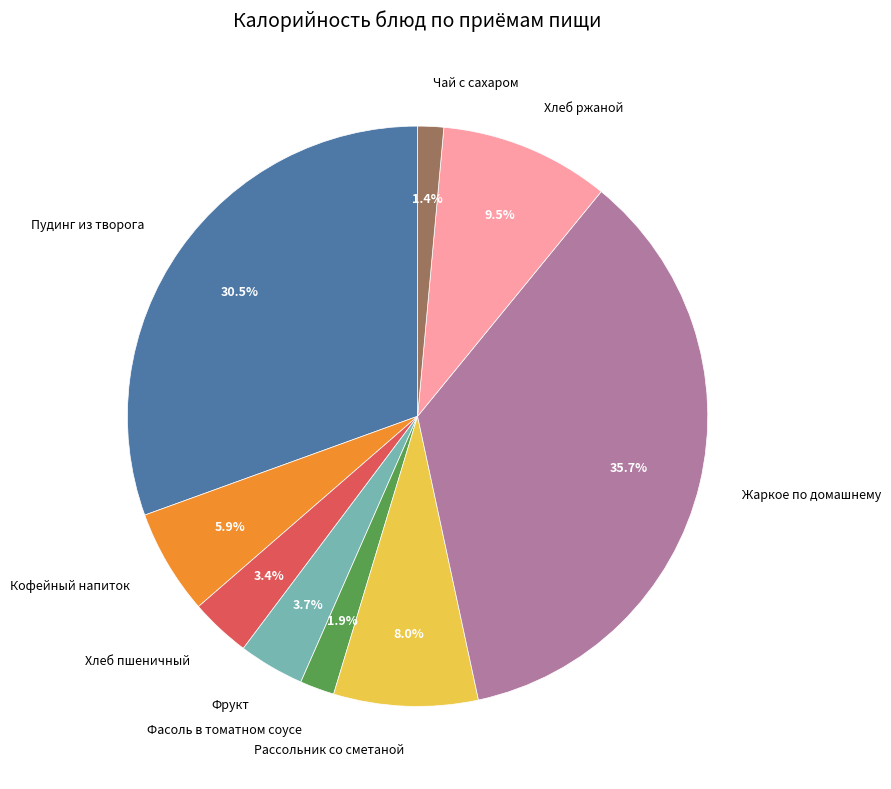

To the nearest percent, what is the average slice percentage?

11%